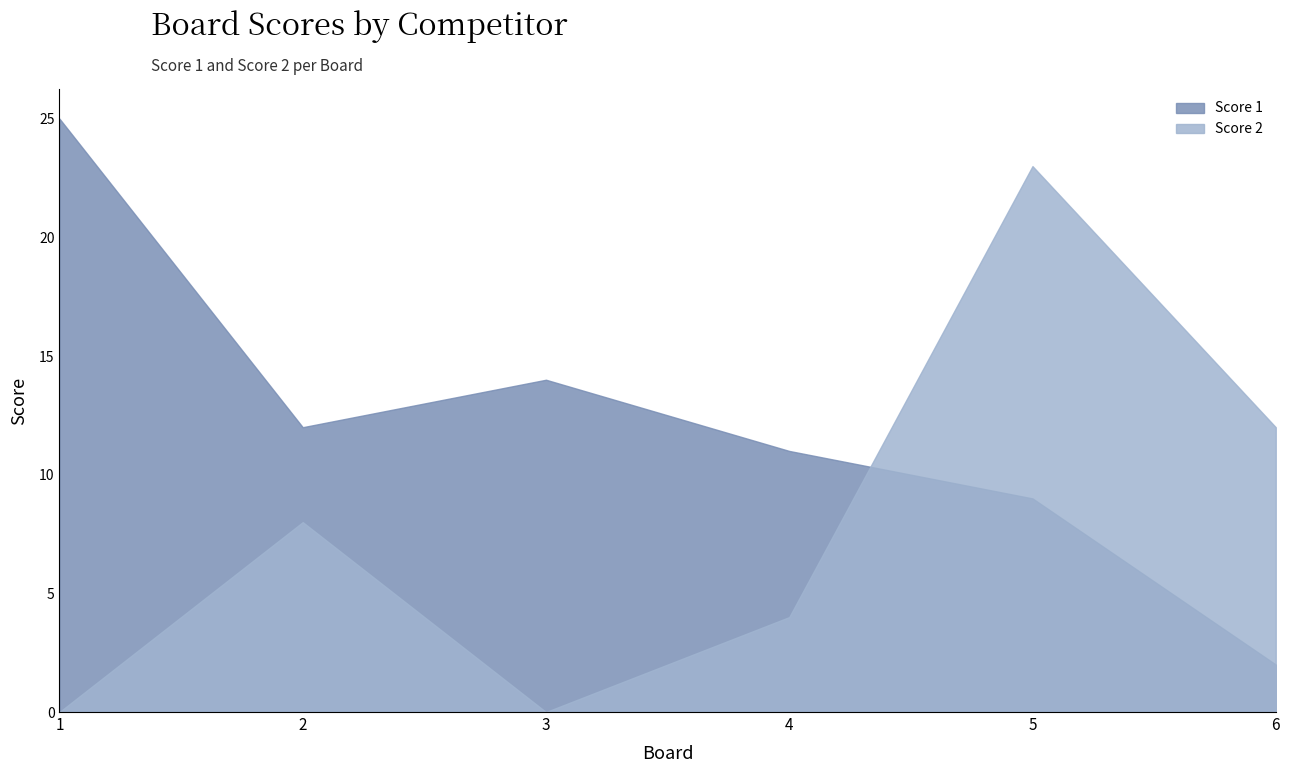

Between which two adjacent categories do Score 1 and Score 2 first intersect?

4 and 5